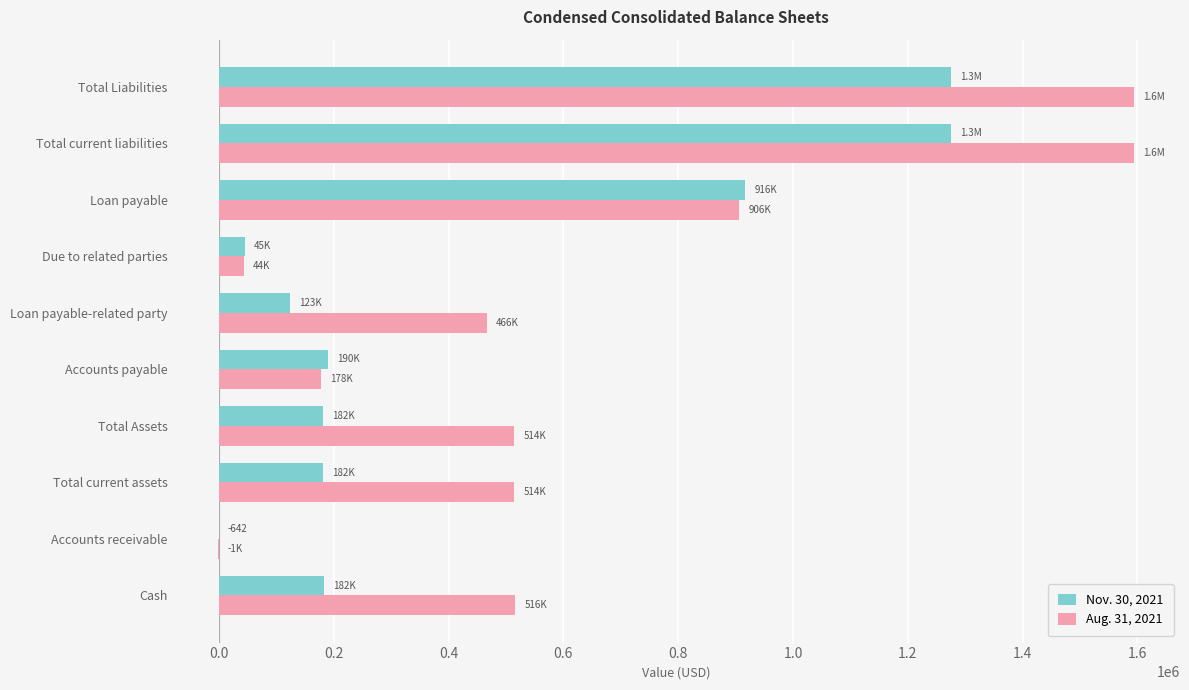

True or false: Nov. 30, 2021 has a value of 181639 at Total Assets.

True